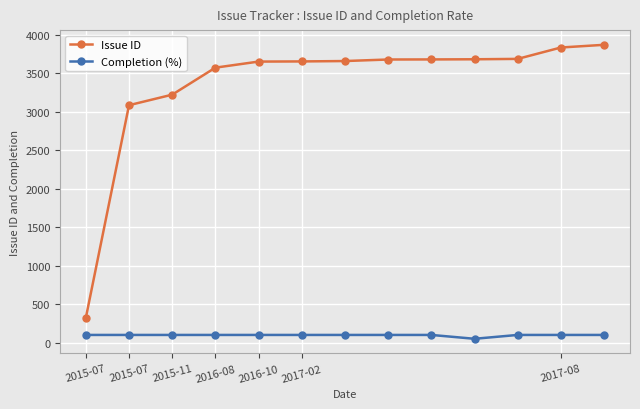

How many lines are shown in the chart?

2